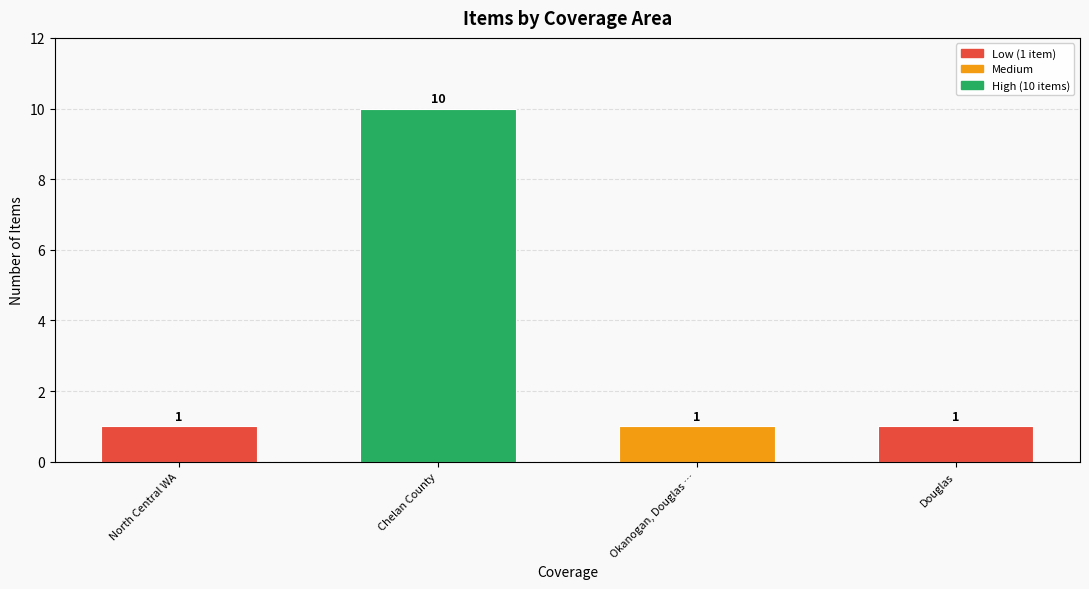

Count the values in the range 1 to 10.

4